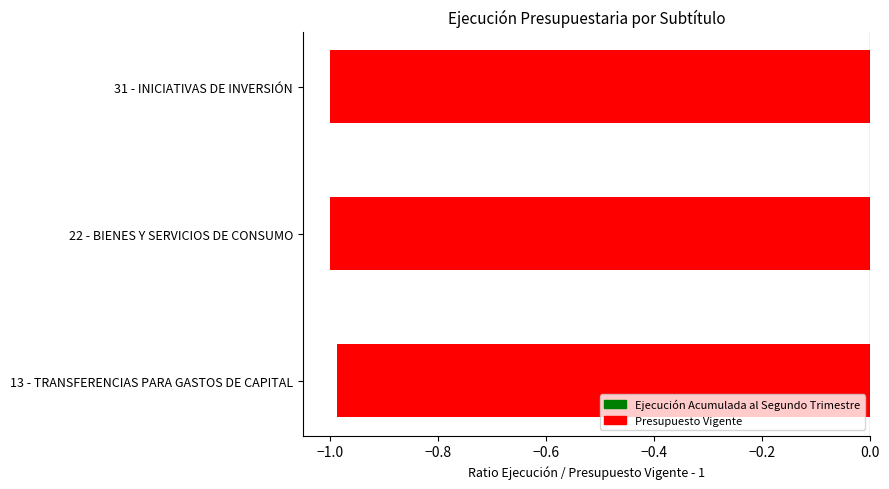

What is the sum of the values at 31 - INICIATIVAS DE INVERSIÓN and 13 - TRANSFERENCIAS PARA GASTOS DE CAPITAL?

-2.0